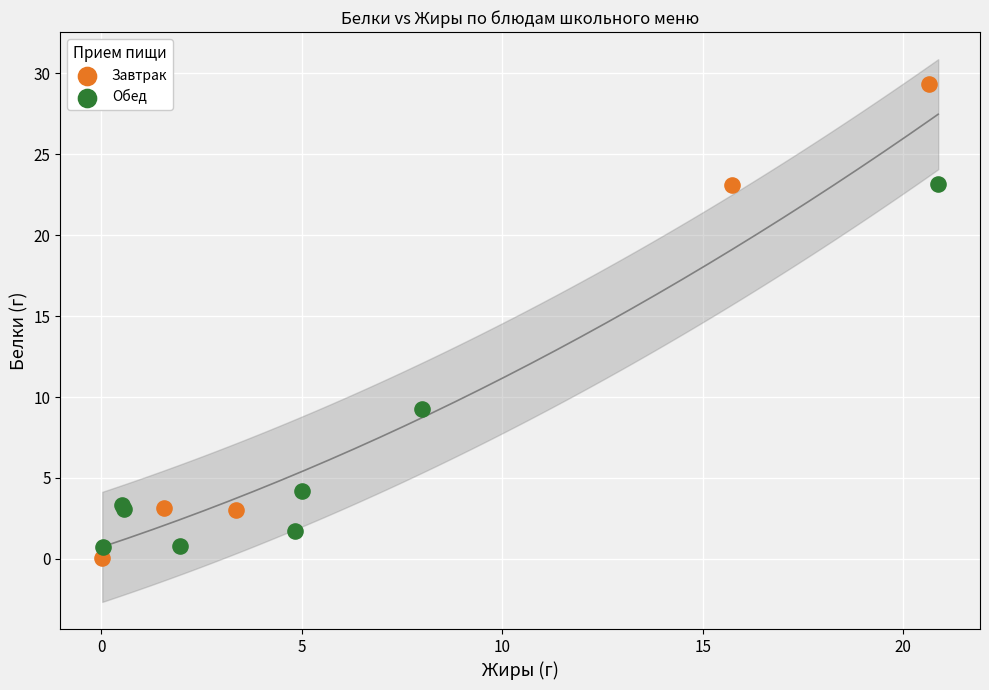

Which series reaches the minimum Y coordinate?

Завтрак